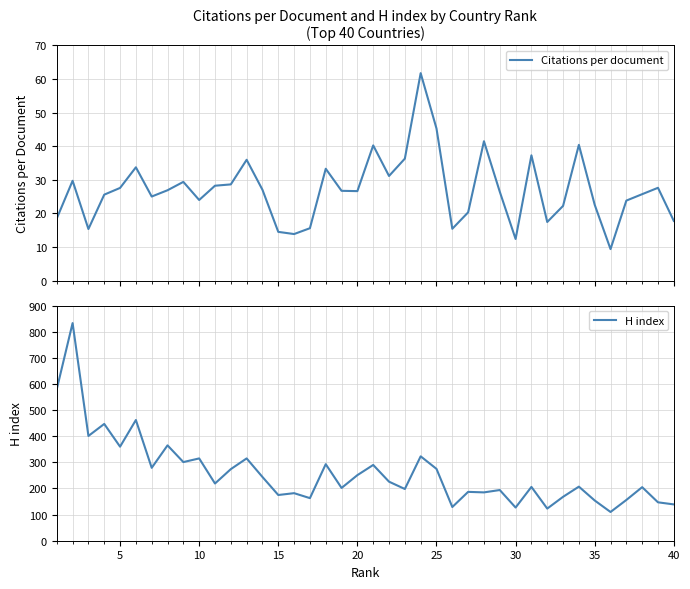

The value of H index at 30 is 55. True or false?

False